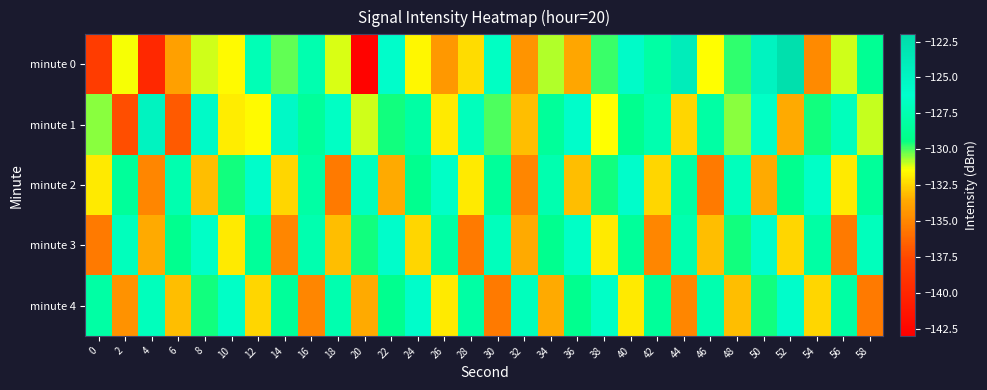

At which category is the sum across all series the highest?

50